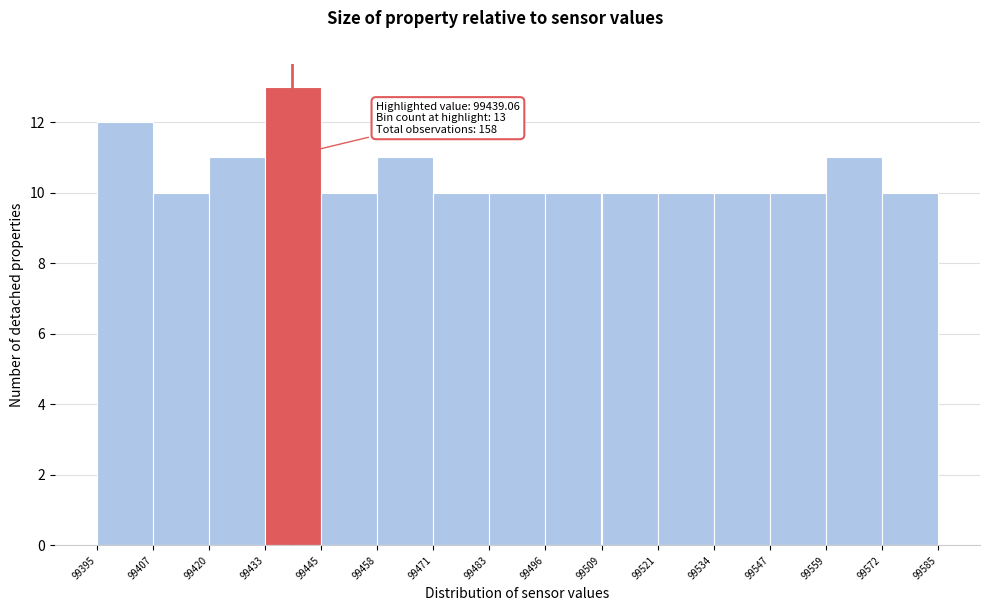

Which range on the x-axis has the tallest bar?

99433 to 99445